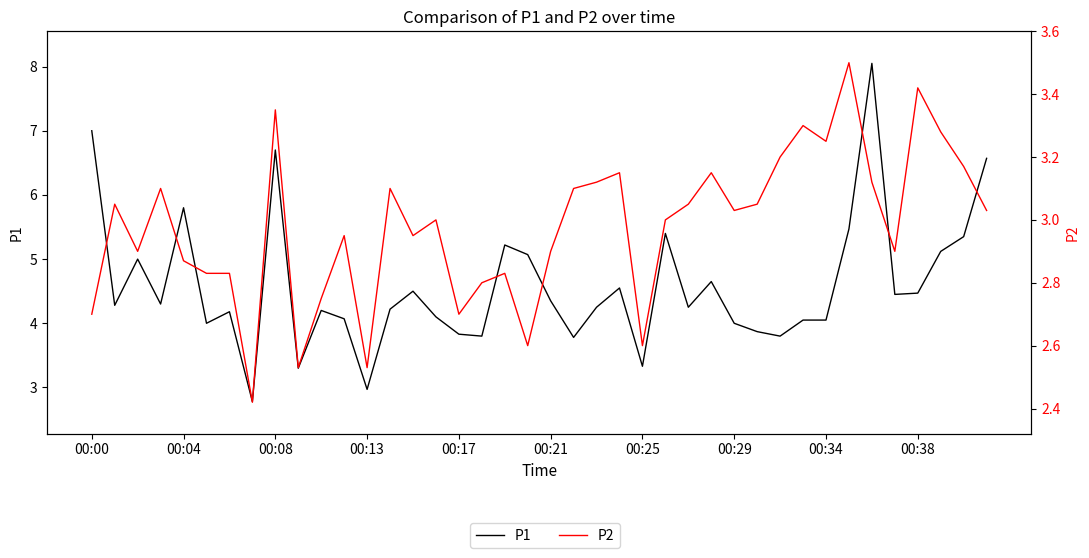

What is the label of the 27th point from the left?

26